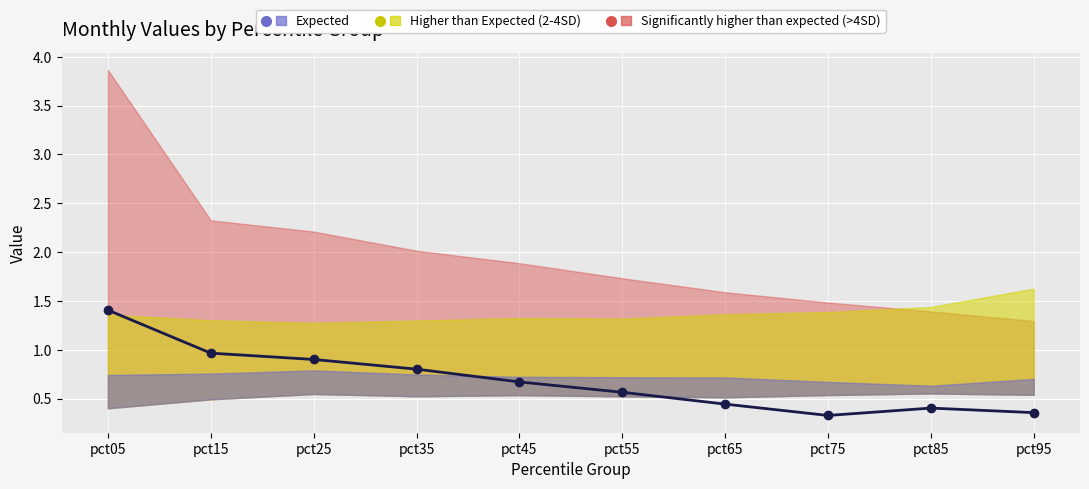

How many points are lower than both their immediate neighbors (excluding endpoints)?

1